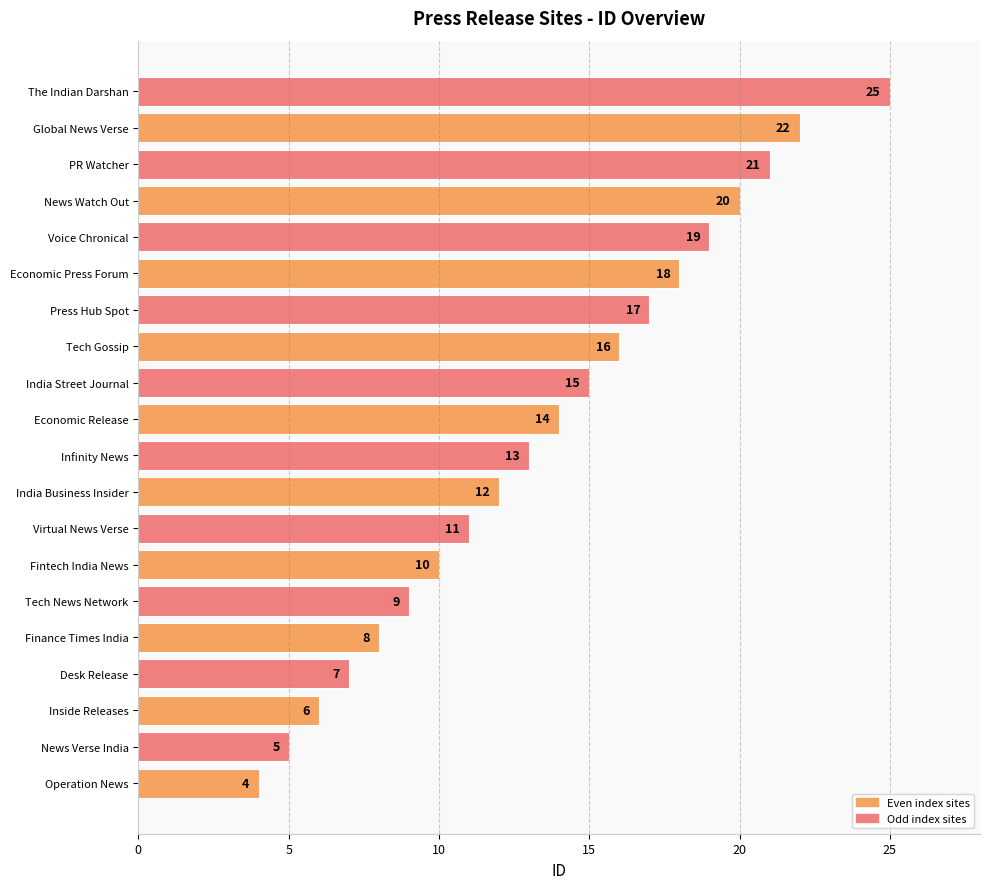

List the labels in order of value, smallest first.

Operation News, News Verse India, Inside Releases, Desk Release, Finance Times India, Tech News Network, Fintech India News, Virtual News Verse, India Business Insider, Infinity News, Economic Release, India Street Journal, Tech Gossip, Press Hub Spot, Economic Press Forum, Voice Chronical, News Watch Out, PR Watcher, Global News Verse, The Indian Darshan